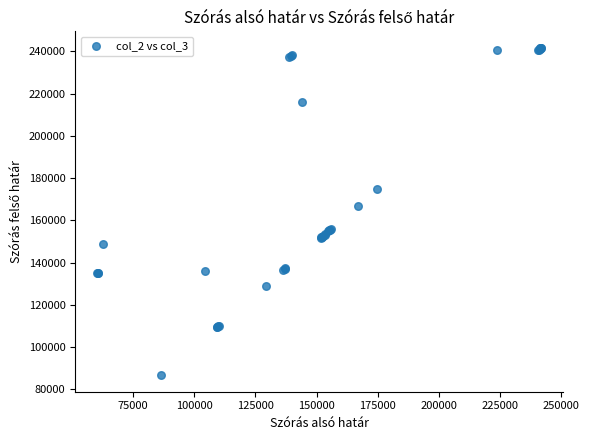

What Y value in the scatter plot is closest to 164194?

166976